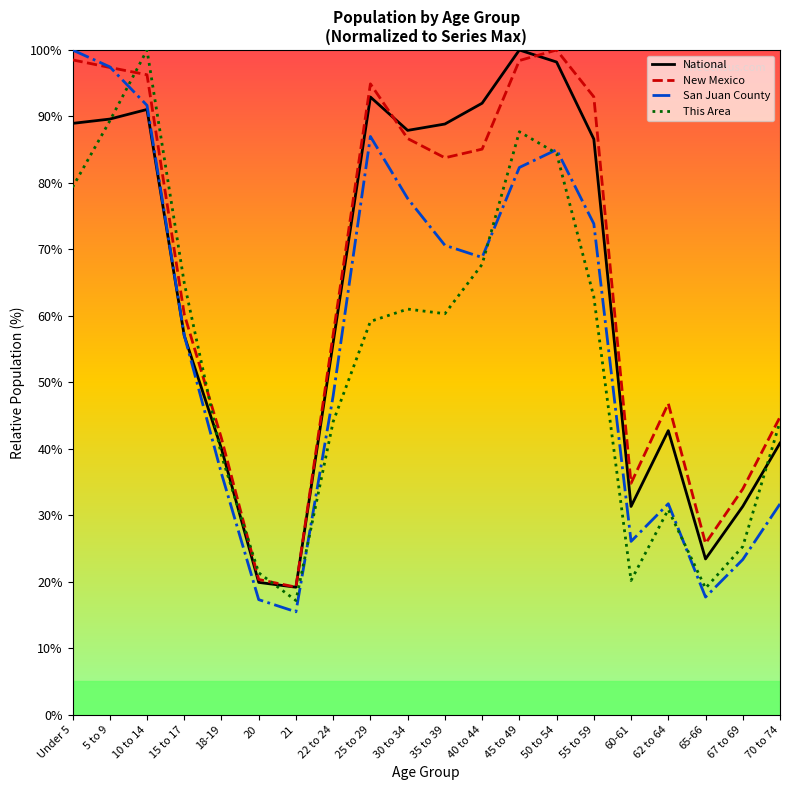

What is the total value across all series at 10 to 14?

379.0